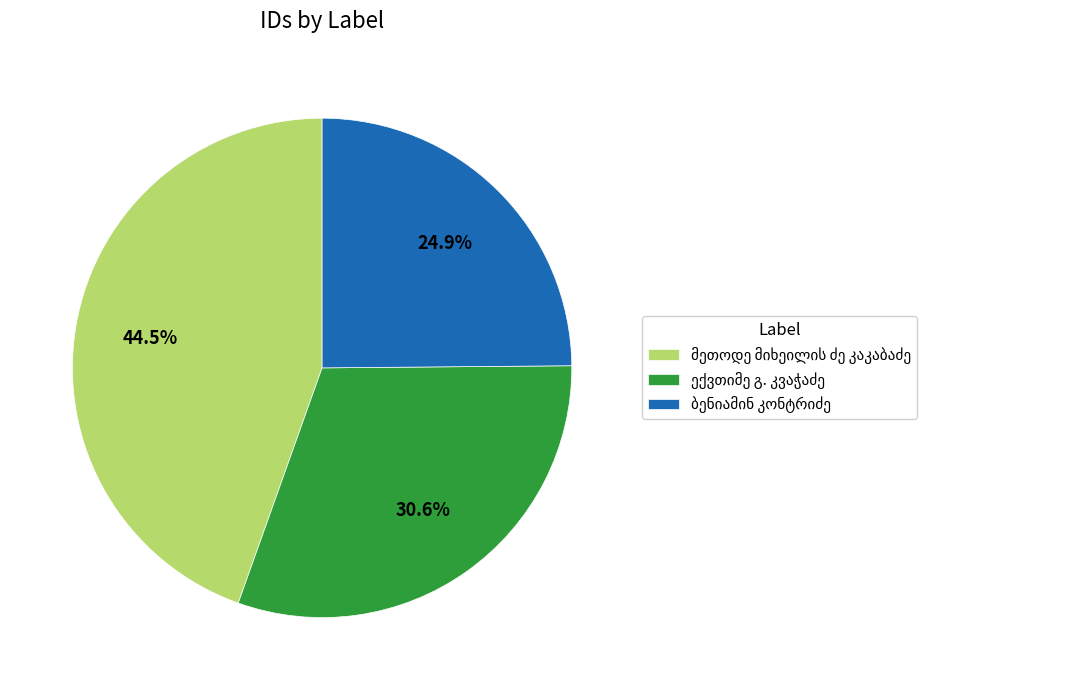

Is there any slice that represents more than half of the pie?

No